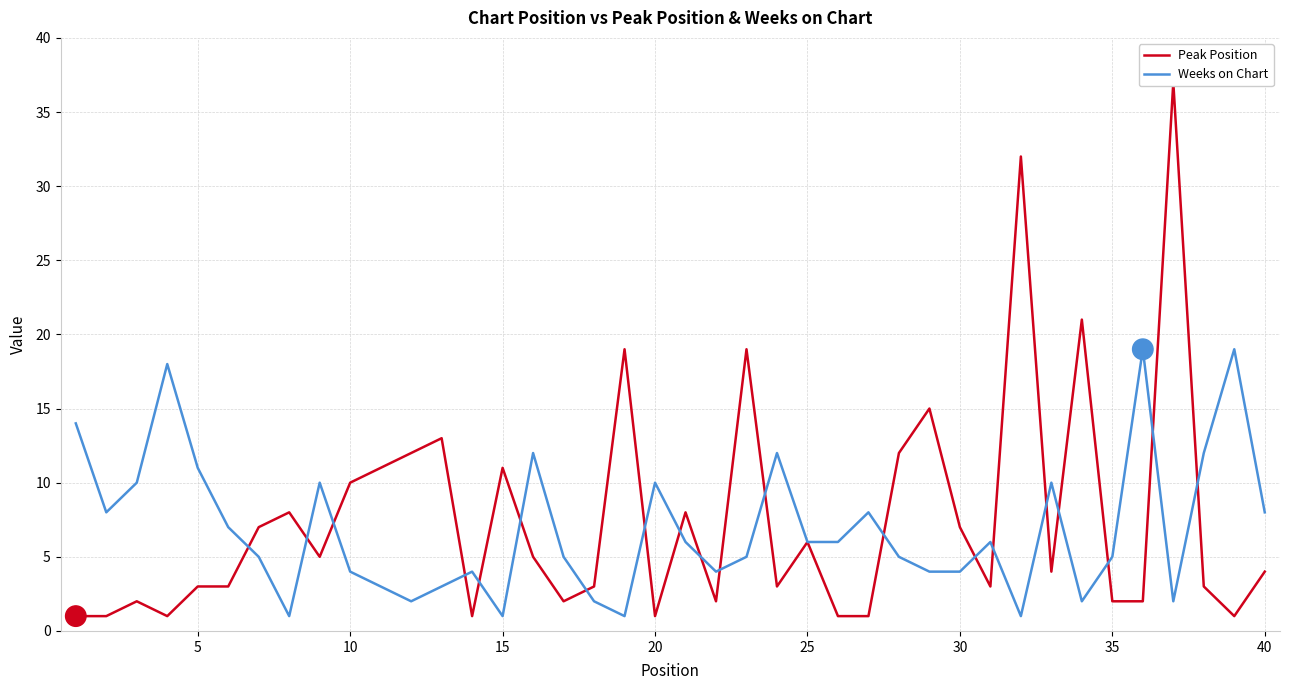

The Weeks on Chart series shows 1 at 15. True or false?

True